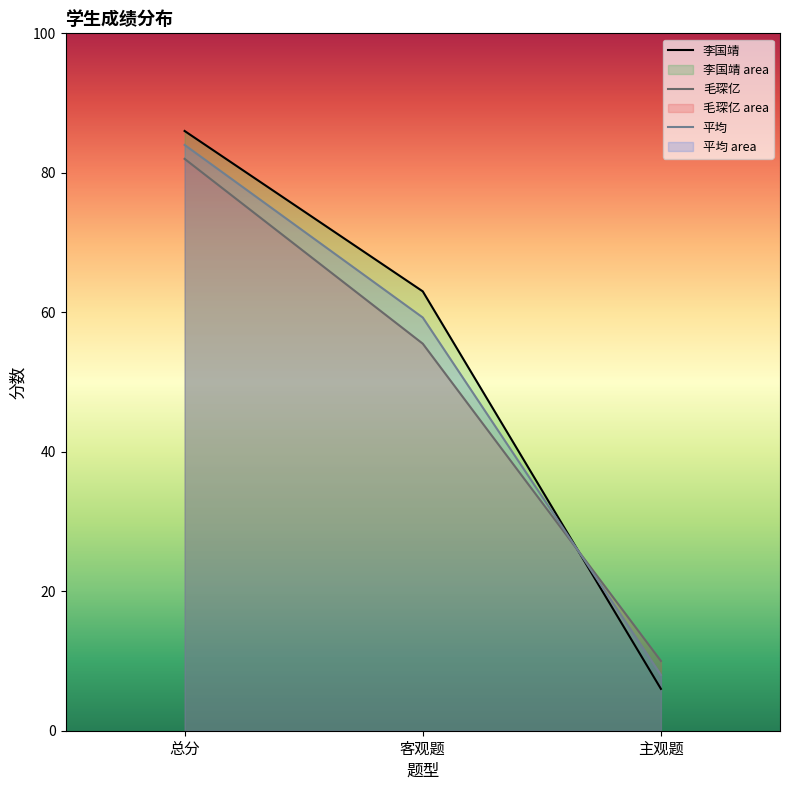

What is the maximum value shown in the chart?

86.0